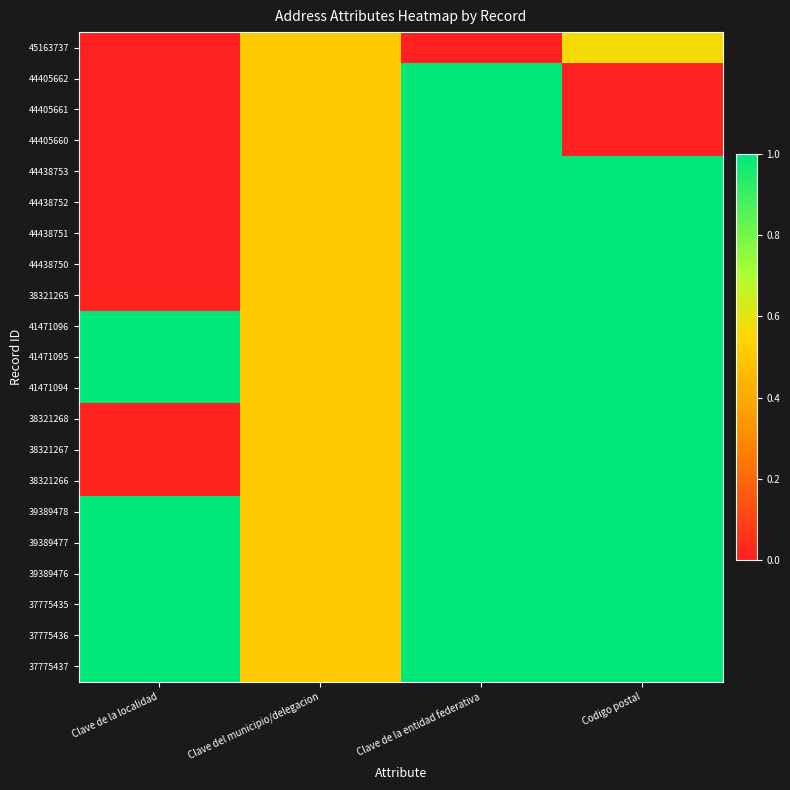

At which category is the sum across all series the highest?

Clave de la entidad federativa